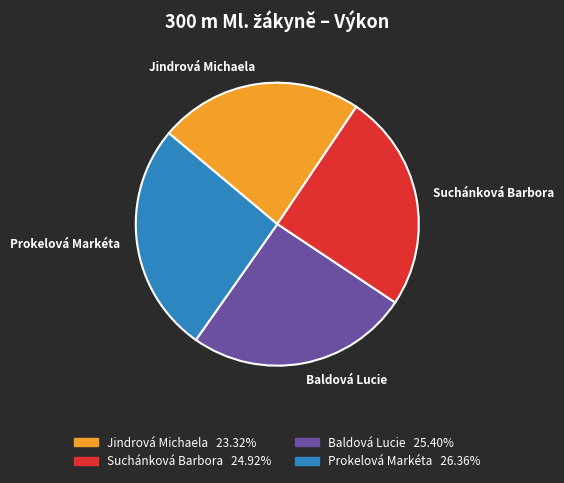

Is it true that Suchánková Barbora is 25% of the pie?

True